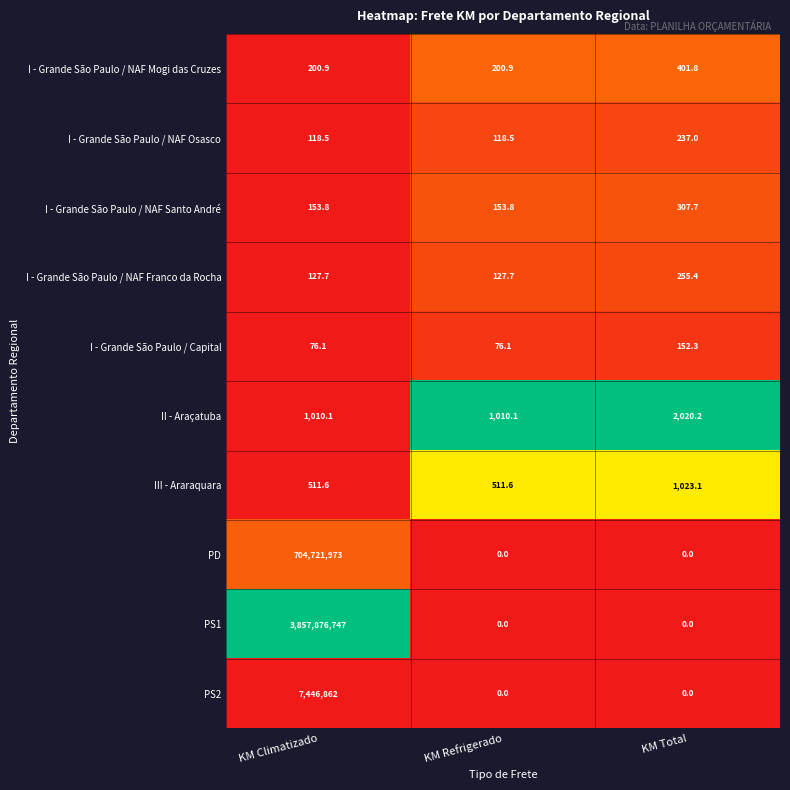

List the series in order of their peak value, highest first.

PS1, PD, PS2, II - Araçatuba, III - Araraquara, I - Grande São Paulo / NAF Mogi das Cruzes, I - Grande São Paulo / NAF Santo André, I - Grande São Paulo / NAF Franco da Rocha, I - Grande São Paulo / NAF Osasco, I - Grande São Paulo / Capital